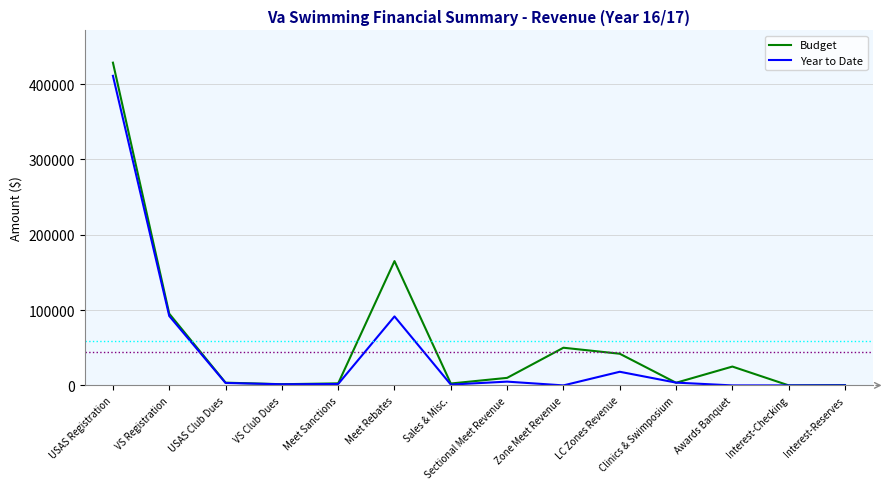

Which series changed the most between Meet Rebates and Sales & Misc.?

Budget